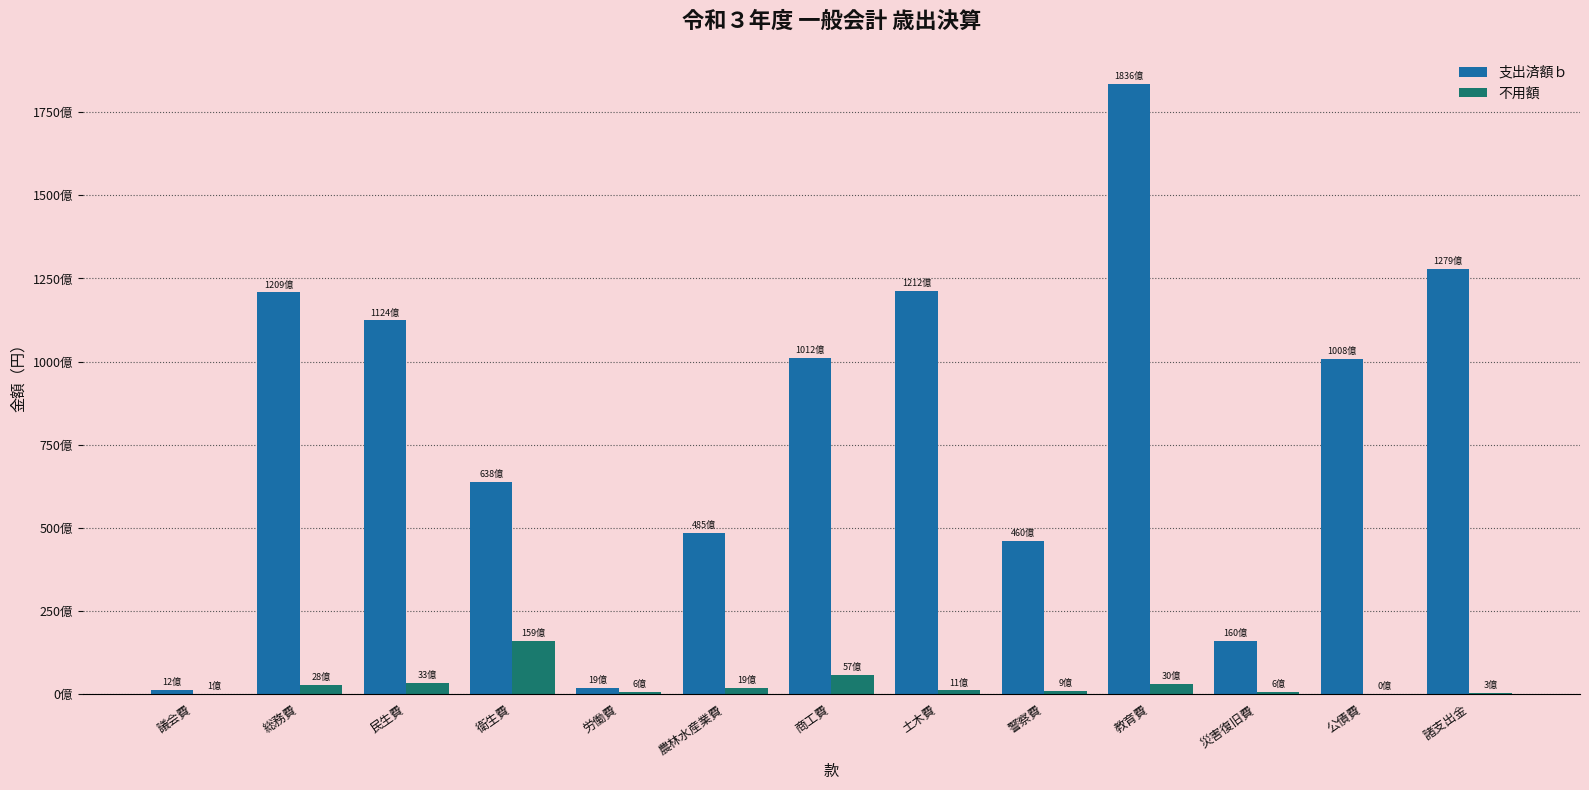

Is it true that 不用額 equals 37643278 at 公債費?

False